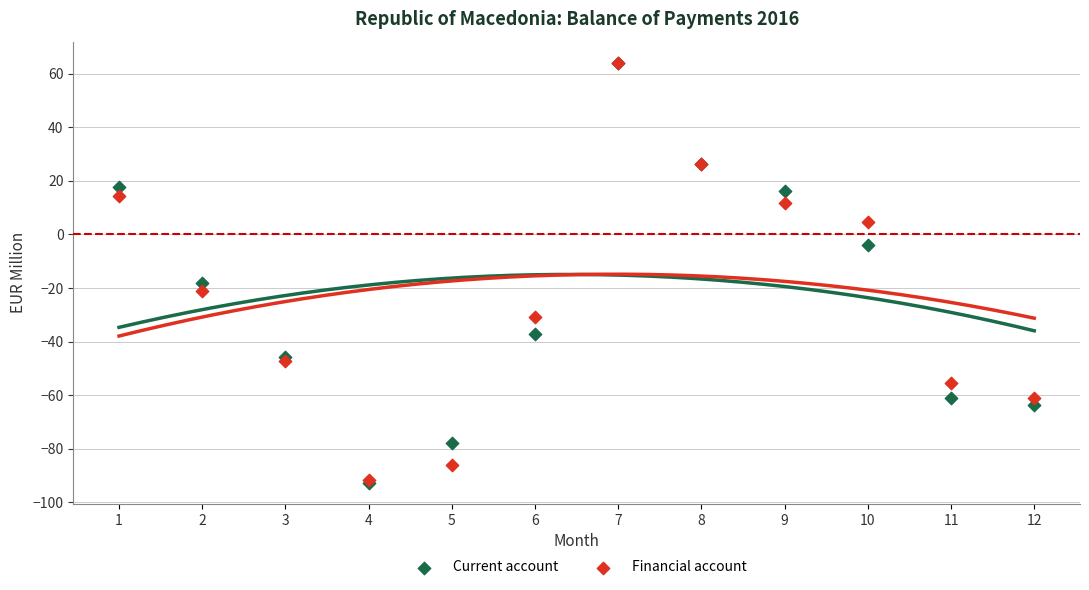

Which series has the widest spread of Y values?

Current account